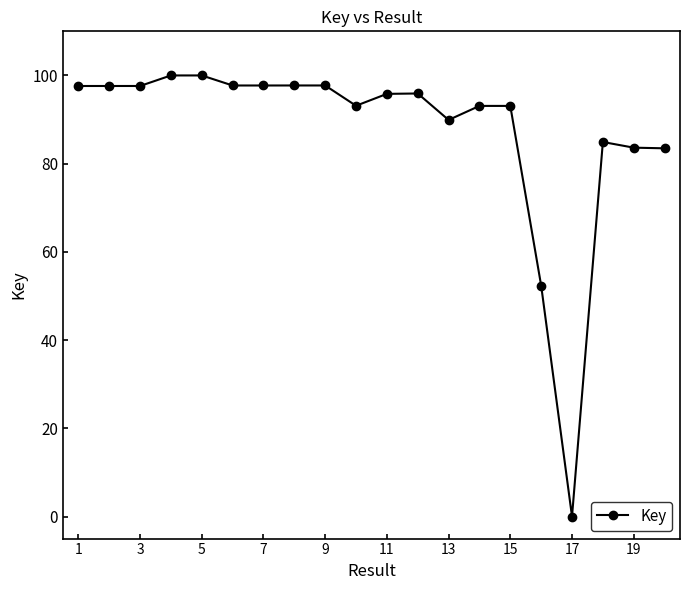

How many categories are shown in the chart?

20